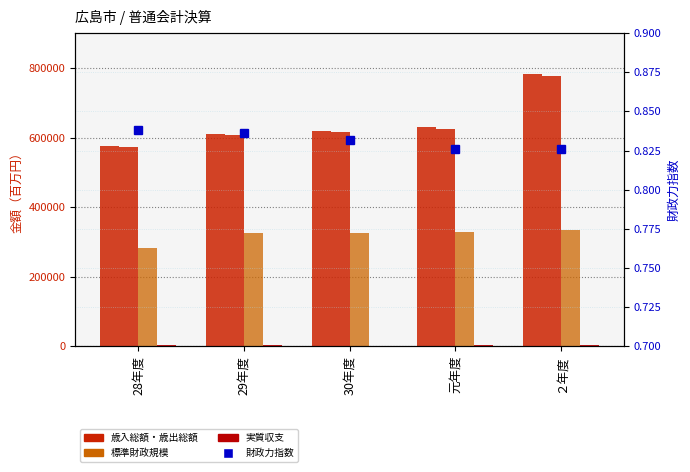

What is the spread (max minus min) of values at 30年度?

619683.2